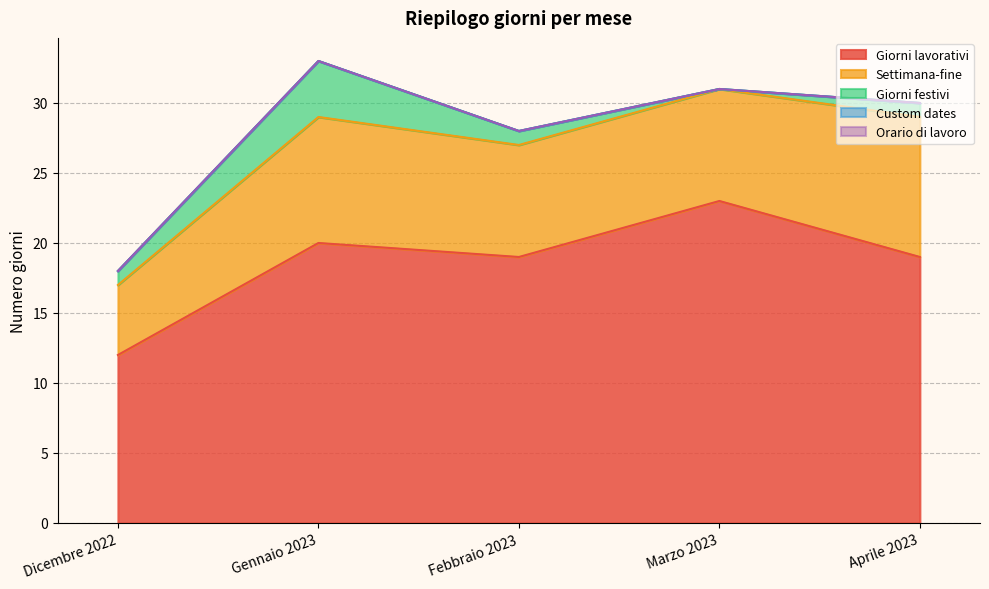

What are all the series names shown in the legend?

Giorni lavorativi, Settimana-fine, Giorni festivi, Custom dates, Orario di lavoro